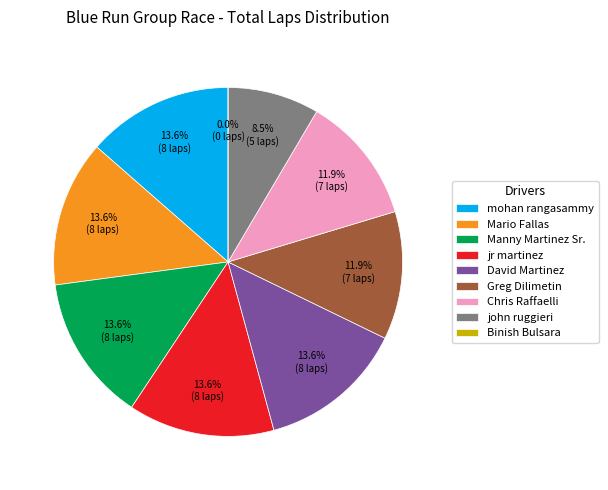

True or false: Greg Dilimetin accounts for 20% of the total.

False